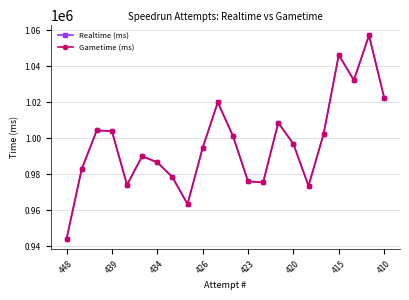

What is the sum of all Gametime (ms) values?

21934446